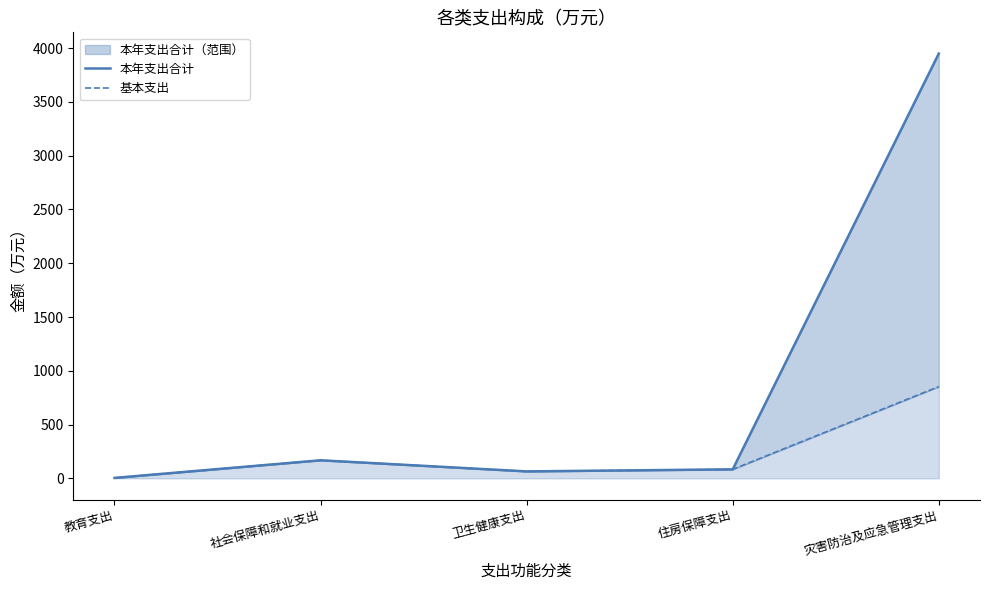

What is the label of the 3rd point from the left?

卫生健康支出